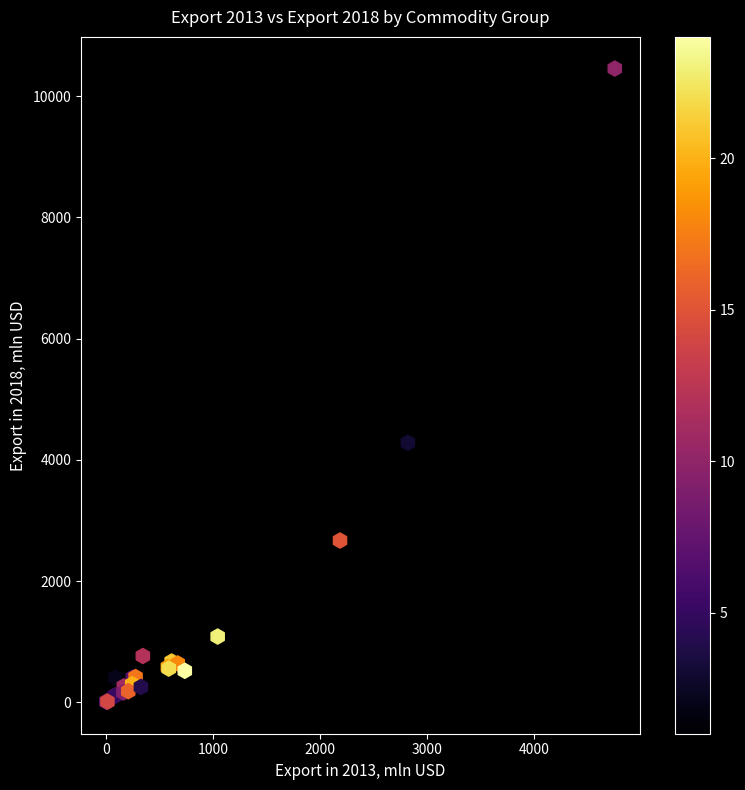

What Y value in the scatter plot is closest to 5230?

4282